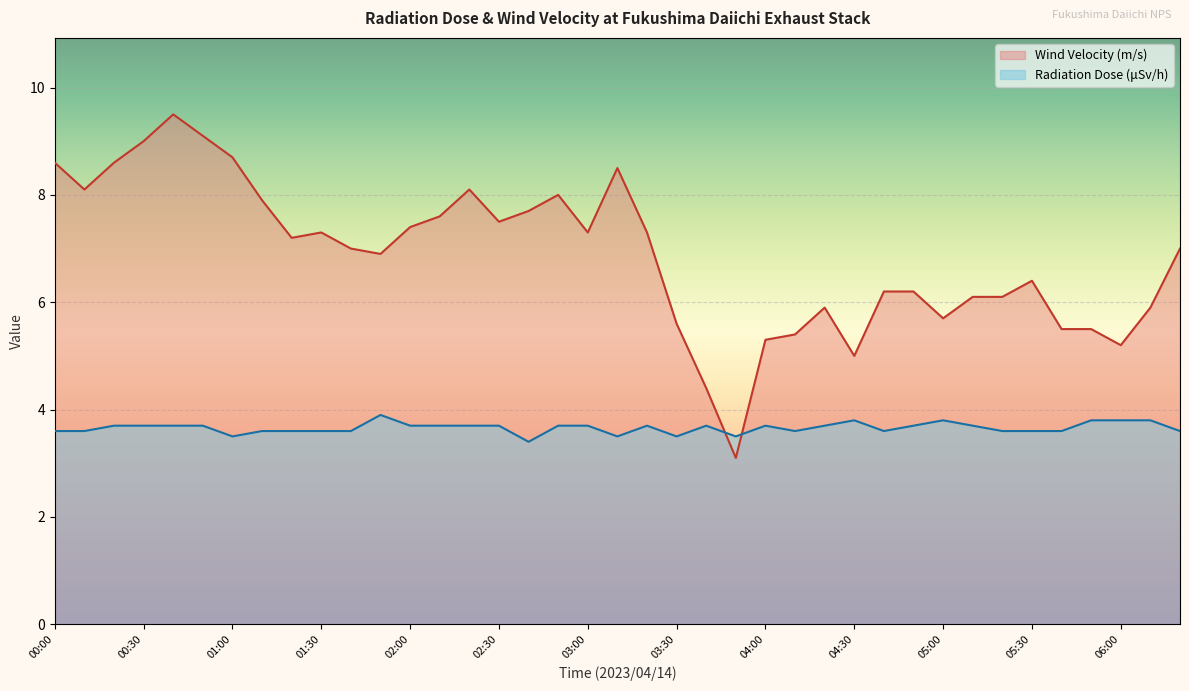

What is the label of the 28th point from the right?

01:50